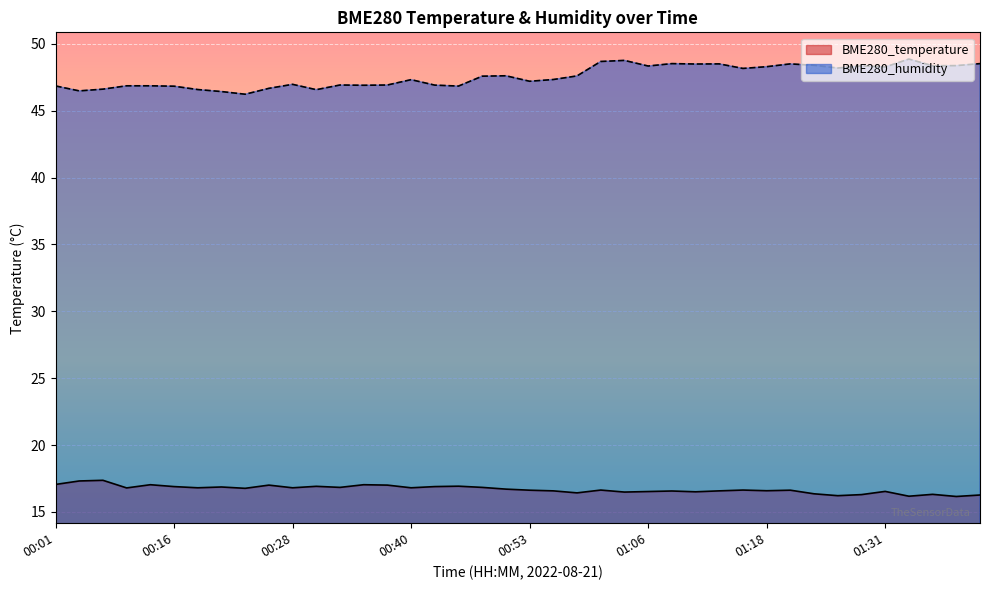

What is the label of the 18th point from the right?

00:58